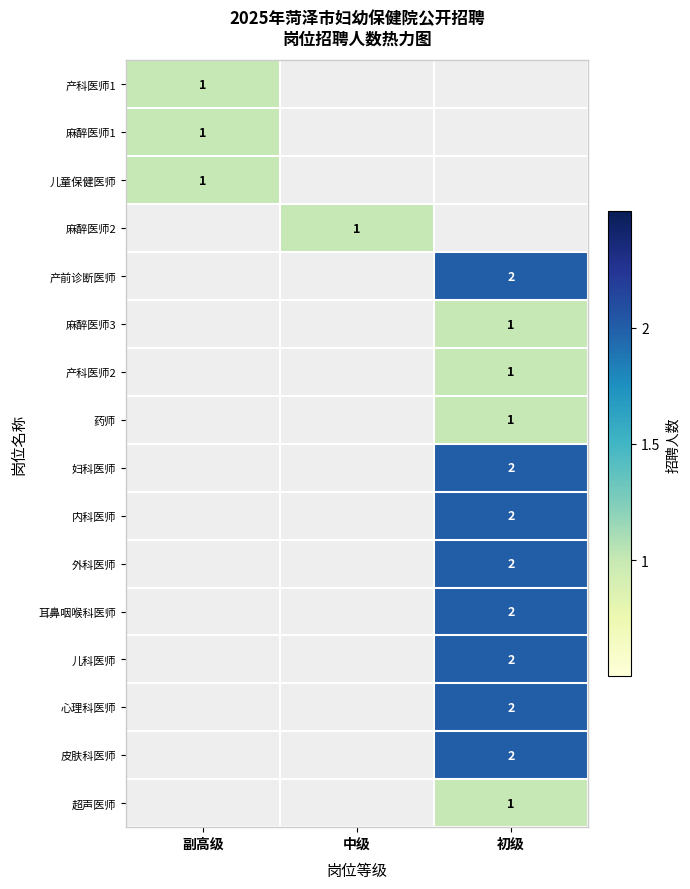

The 超声医师 series shows 1 at 初级. True or false?

True